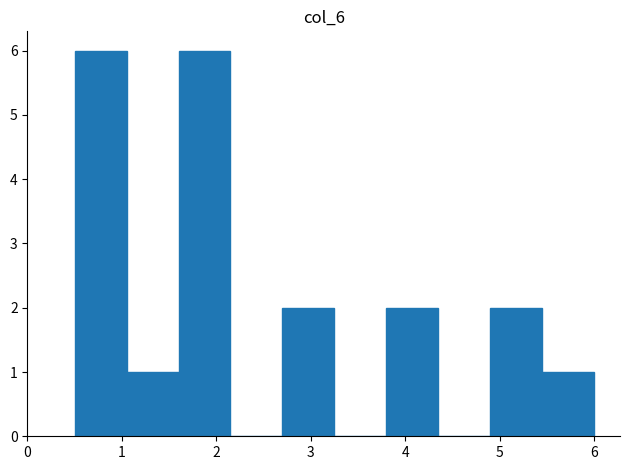

Reading left to right, list every bar in this chart as the range it spans on the x-axis followed by its height. Neither the bar edges nor the heights are printed on the chart, so give them approximately, as read against the axes.

0.50 to 1.05: 6
1.05 to 1.60: 1
1.60 to 2.15: 6
2.15 to 2.70: 0
2.70 to 3.25: 2
3.25 to 3.80: 0
3.80 to 4.35: 2
4.35 to 4.90: 0
4.90 to 5.45: 2
5.45 to 6.00: 1